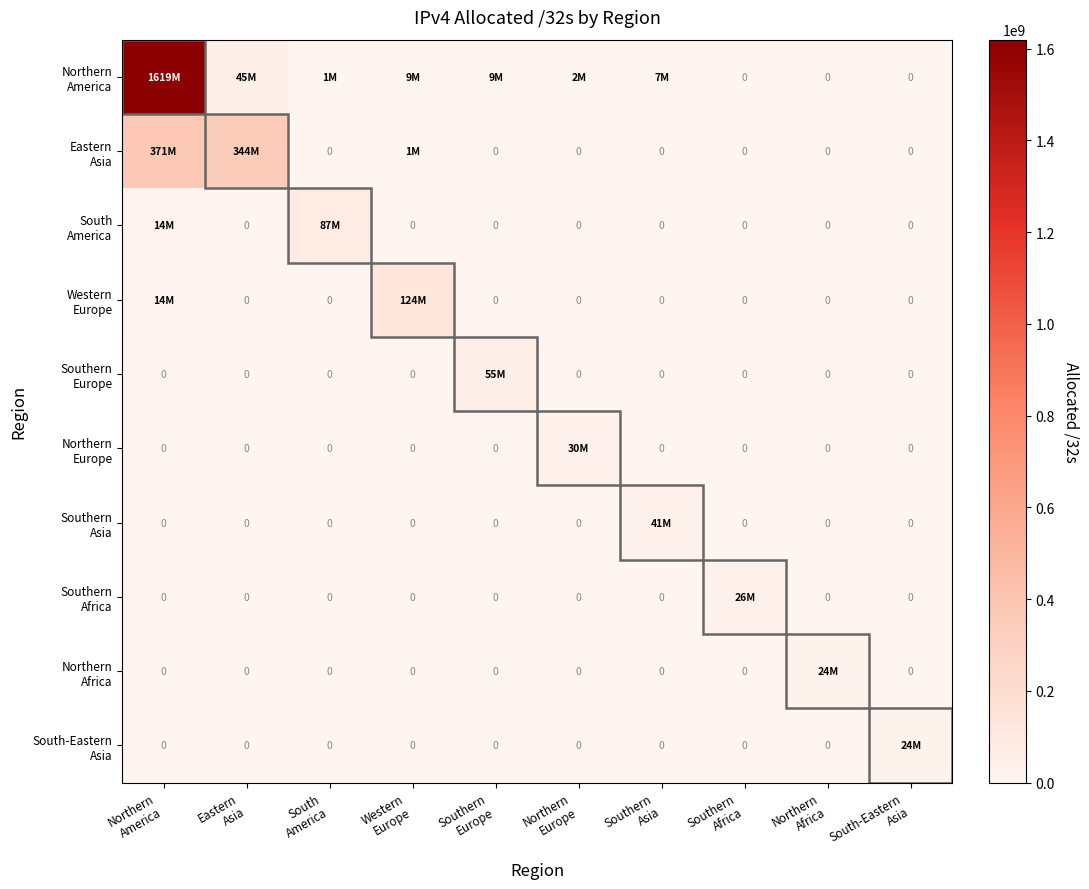

Count the number of categories in the chart.

10